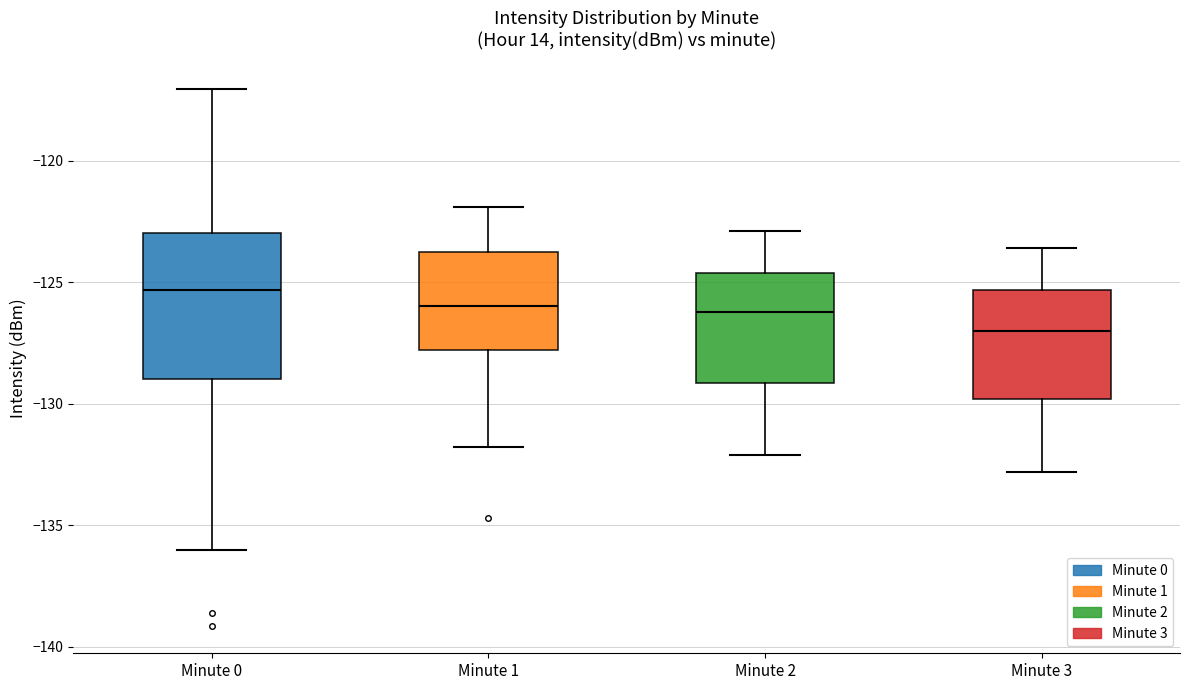

Where does the upper whisker of the box for Minute 3 end on the y-axis? The values are not printed on the chart, so give them approximately, as read against the axis.

-123.5